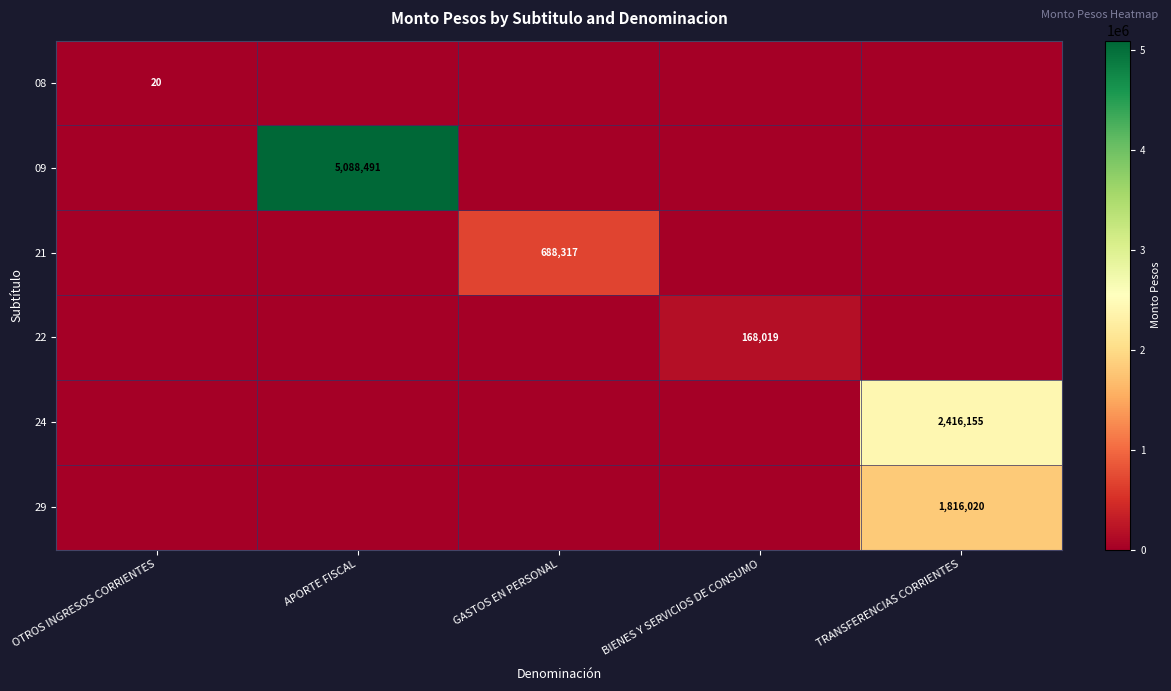

How many series are shown in this chart?

6